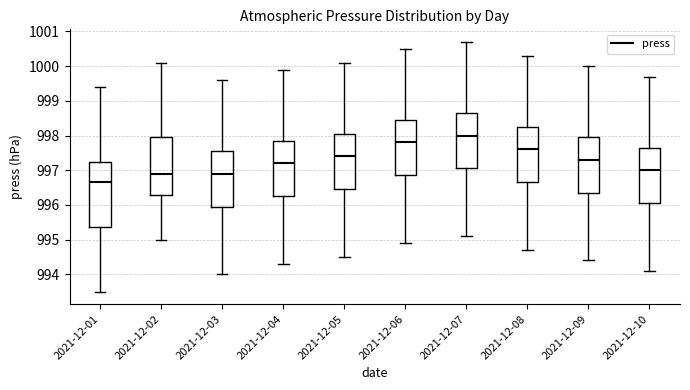

Where does the upper whisker of the box for 2021-12-03 end on the y-axis? The values are not printed on the chart, so give them approximately, as read against the axis.

999.6